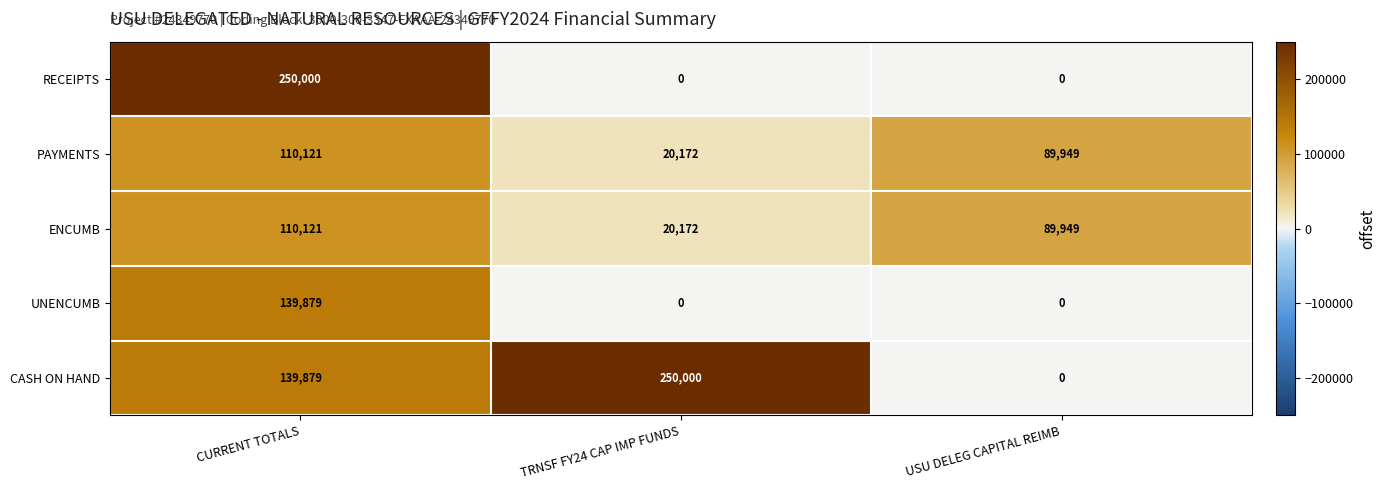

Reading left to right, what are all the values shown in this chart?

RECEIPTS: 250000	0	0
PAYMENTS: 110121	20172	89949
ENCUMB: 110121	20172	89949
UNENCUMB: 139879	0	0
CASH ON HAND: 139879	250000	0